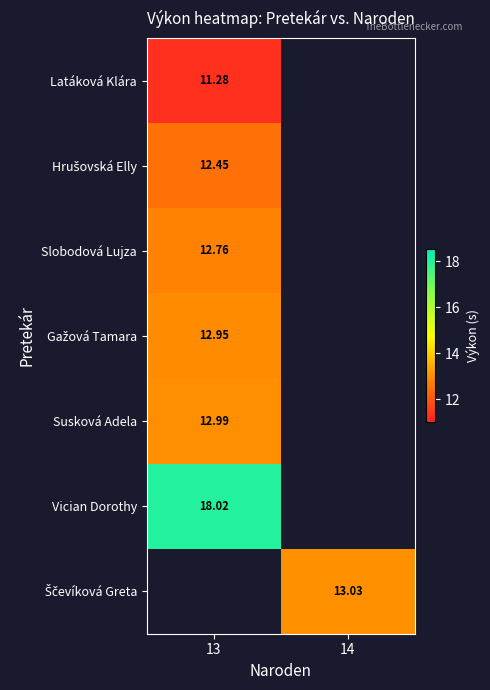

At which label does Susková Adela reach its peak?

13